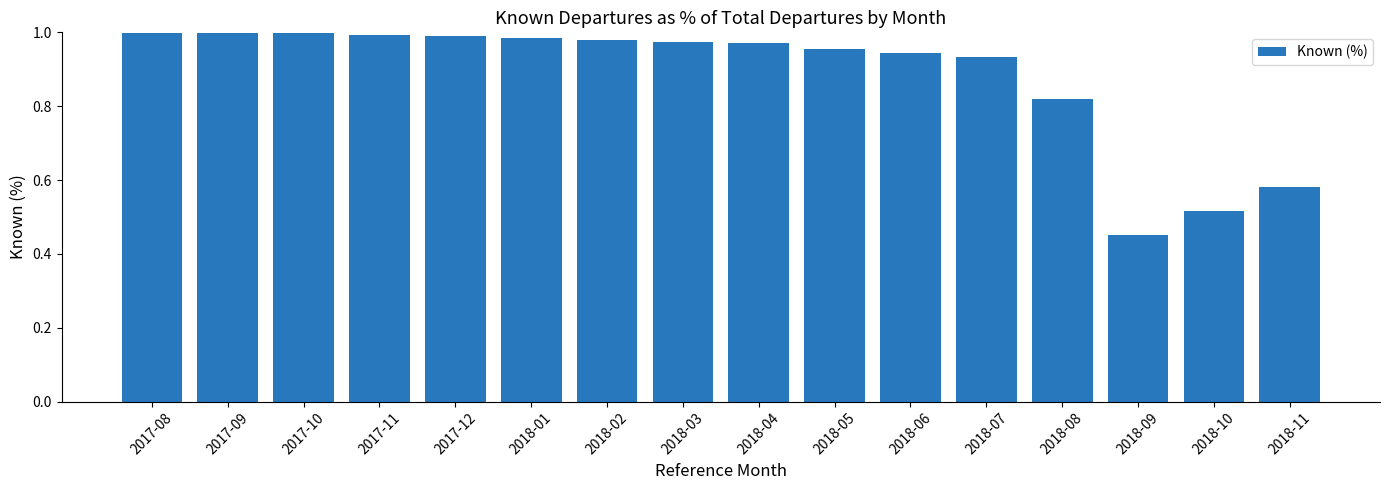

At which label is the value closest to 0?

2018-09